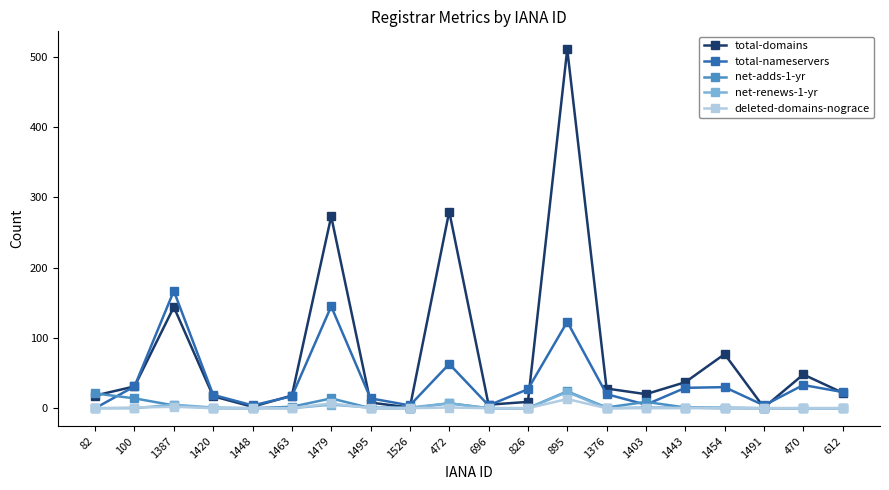

At how many categories does at least one series exceed 102?

4